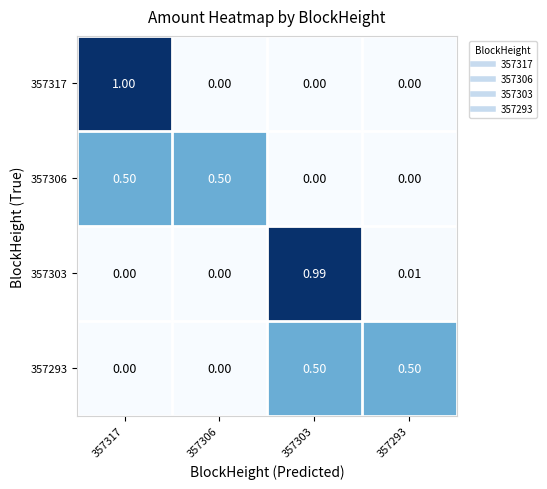

How many values in the 357306 series exceed 0?

2